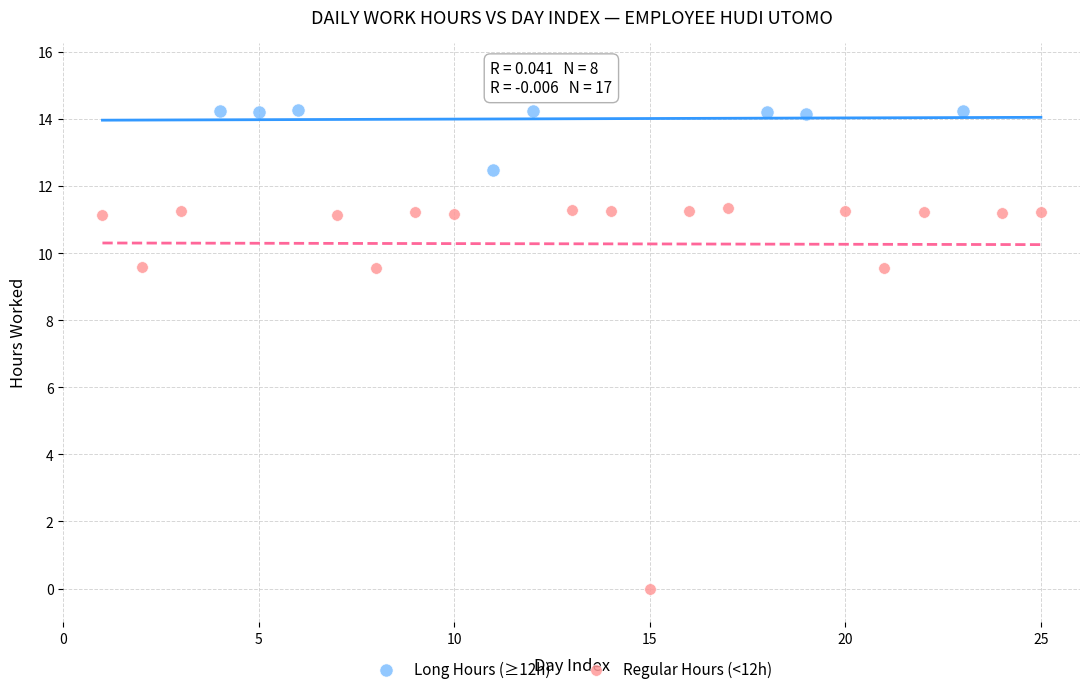

What are all the series names shown in the legend?

Long Hours (≥12h), Regular Hours (<12h)